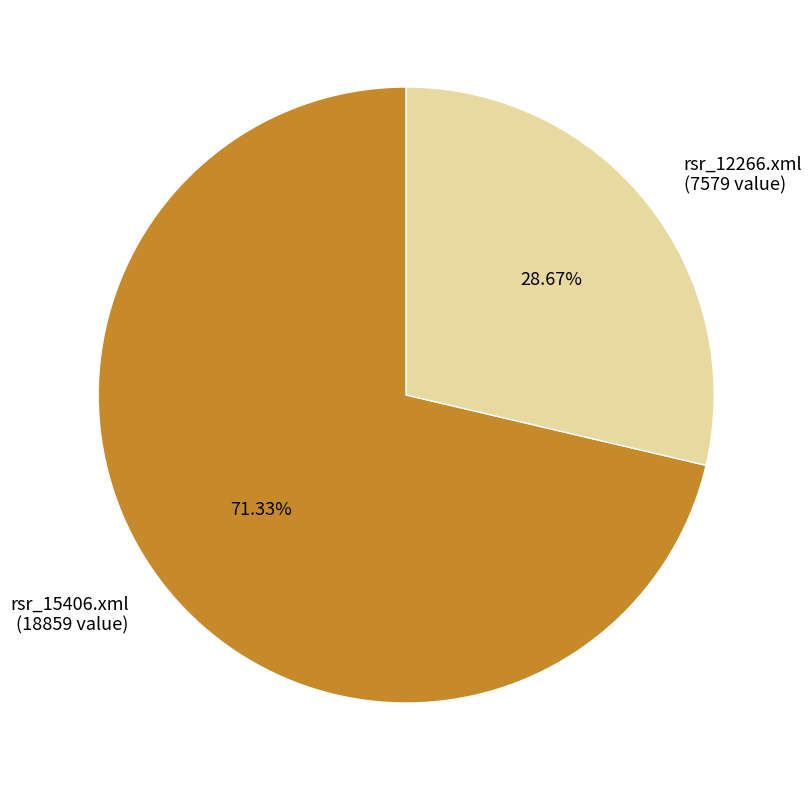

To the nearest percent, what is the average slice percentage?

50%